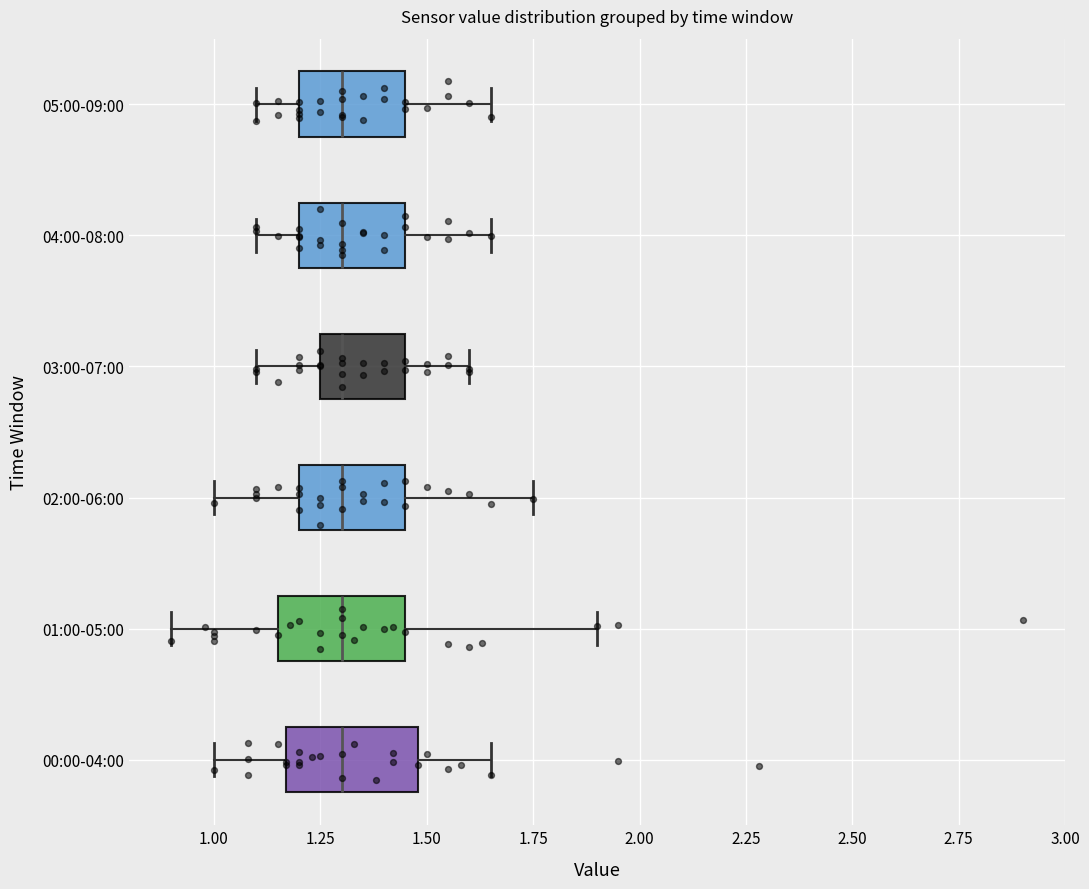

Where is the right edge of the box for 02:00-06:00 on the x-axis? The values are not printed on the chart, so give them approximately, as read against the axis.

1.45